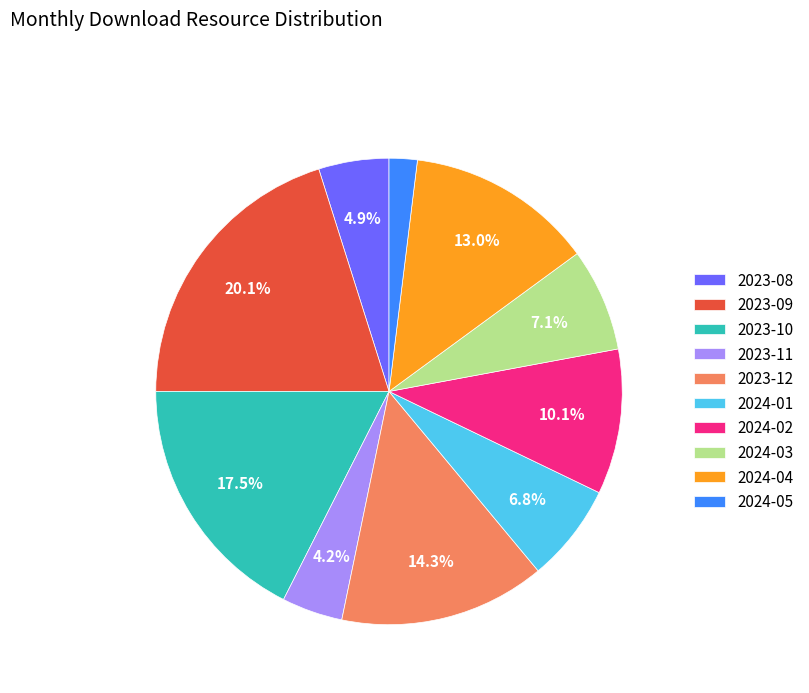

Which category has the biggest portion of the pie?

2023-09